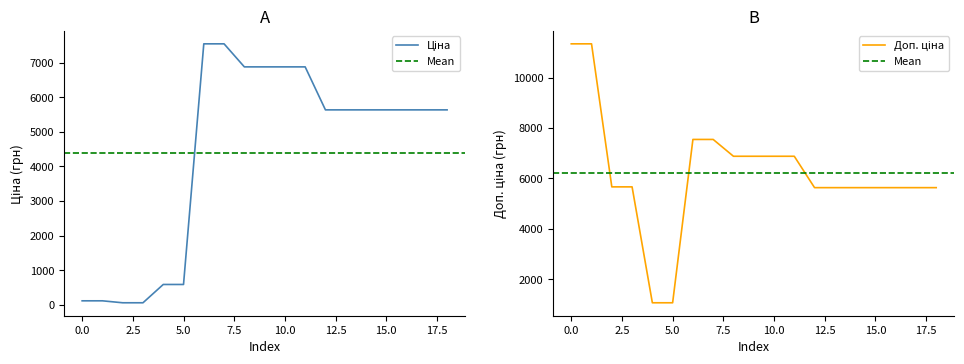

True or false: Доп. ціна and Ціна cross at least once.

False